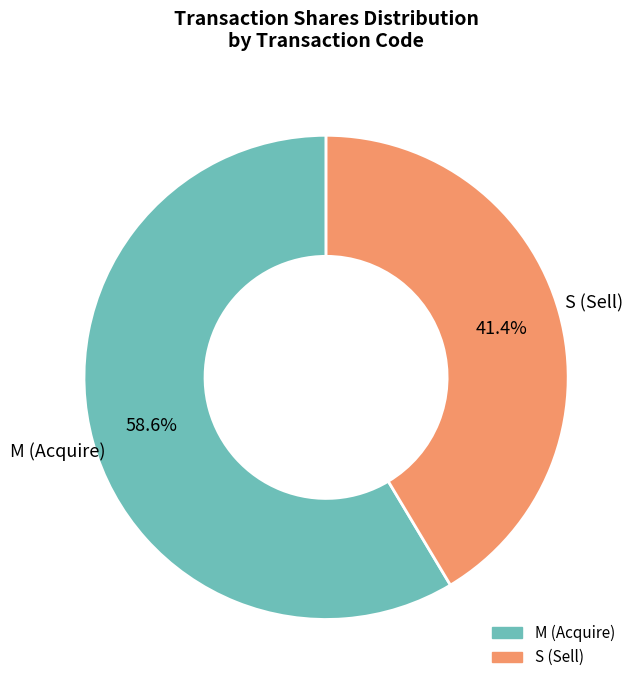

Is there a majority slice in this chart?

Yes